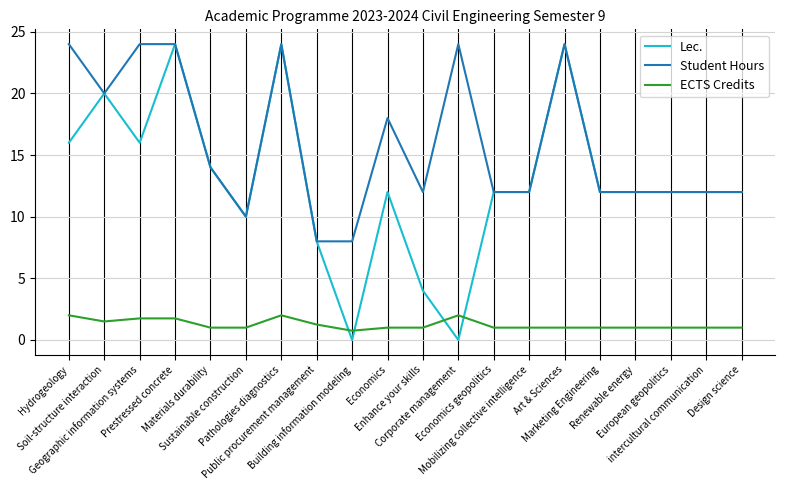

List the series in order of their overall mean, highest first.

Student Hours, Lec., ECTS Credits